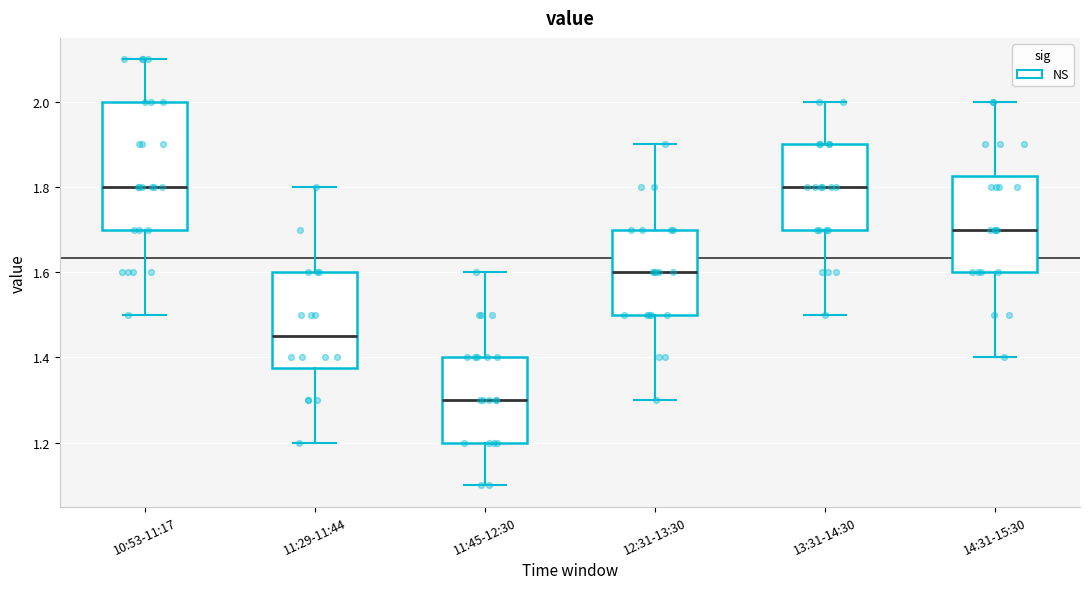

Reading left to right, read every box against the y-axis: the position of its median line, the range the box covers, and the ends of its whiskers. The values are not printed on the chart, so give them approximately, as read against the axis.

10:53-11:17: median 1.80, box 1.70 to 2.00, whiskers 1.50 to 2.10
11:29-11:44: median 1.46, box 1.38 to 1.60, whiskers 1.20 to 1.80
11:45-12:30: median 1.30, box 1.20 to 1.40, whiskers 1.10 to 1.60
12:31-13:30: median 1.60, box 1.50 to 1.70, whiskers 1.30 to 1.90
13:31-14:30: median 1.80, box 1.70 to 1.90, whiskers 1.50 to 2.00
14:31-15:30: median 1.70, box 1.60 to 1.82, whiskers 1.40 to 2.00